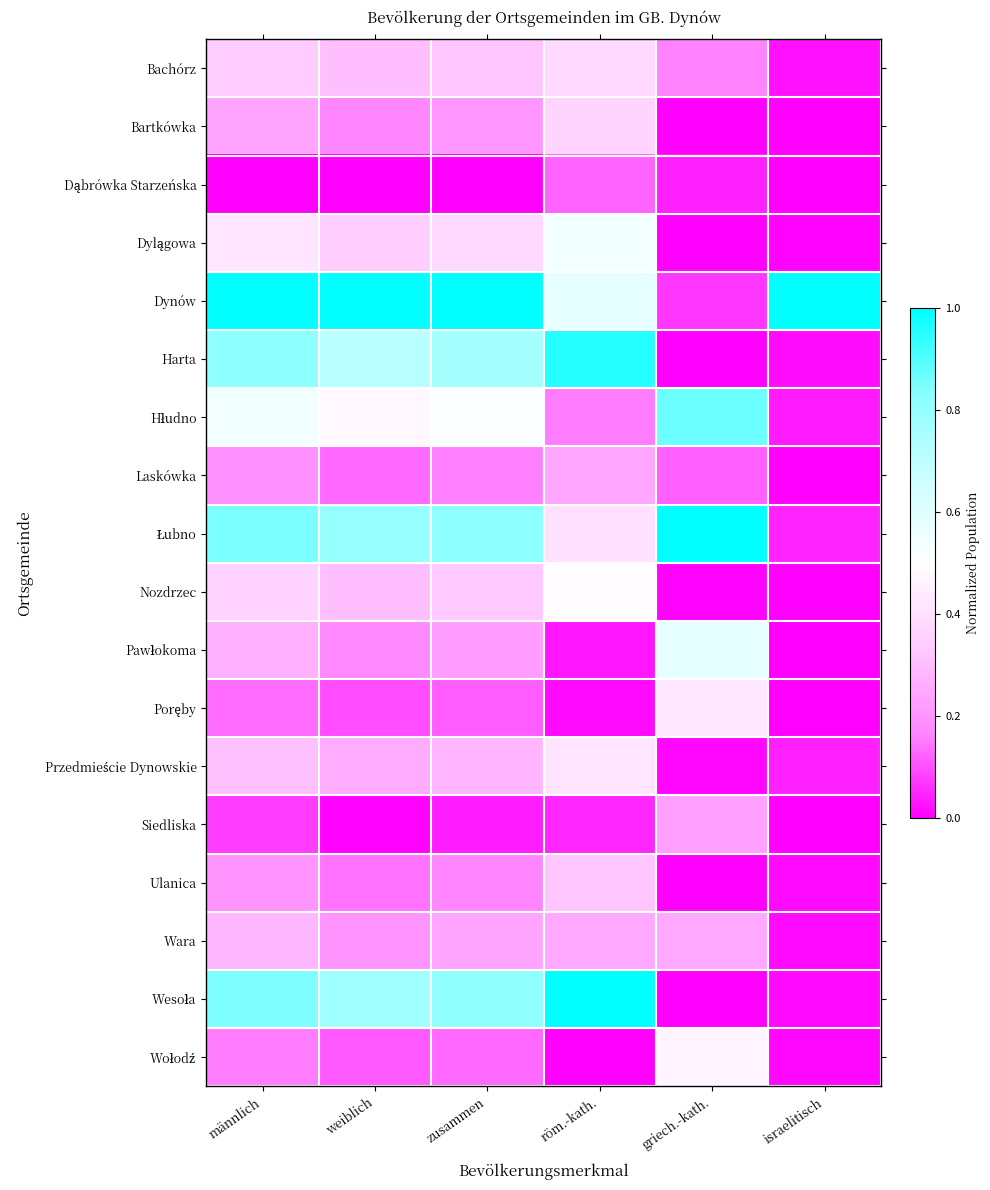

How many distinct data groups are displayed?

18